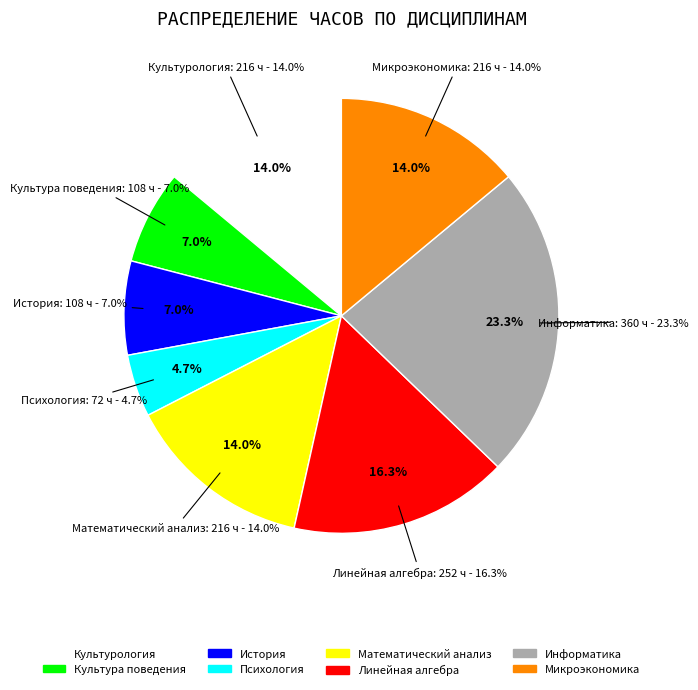

What percentage do Культурология and Информатика together represent?

37.2%